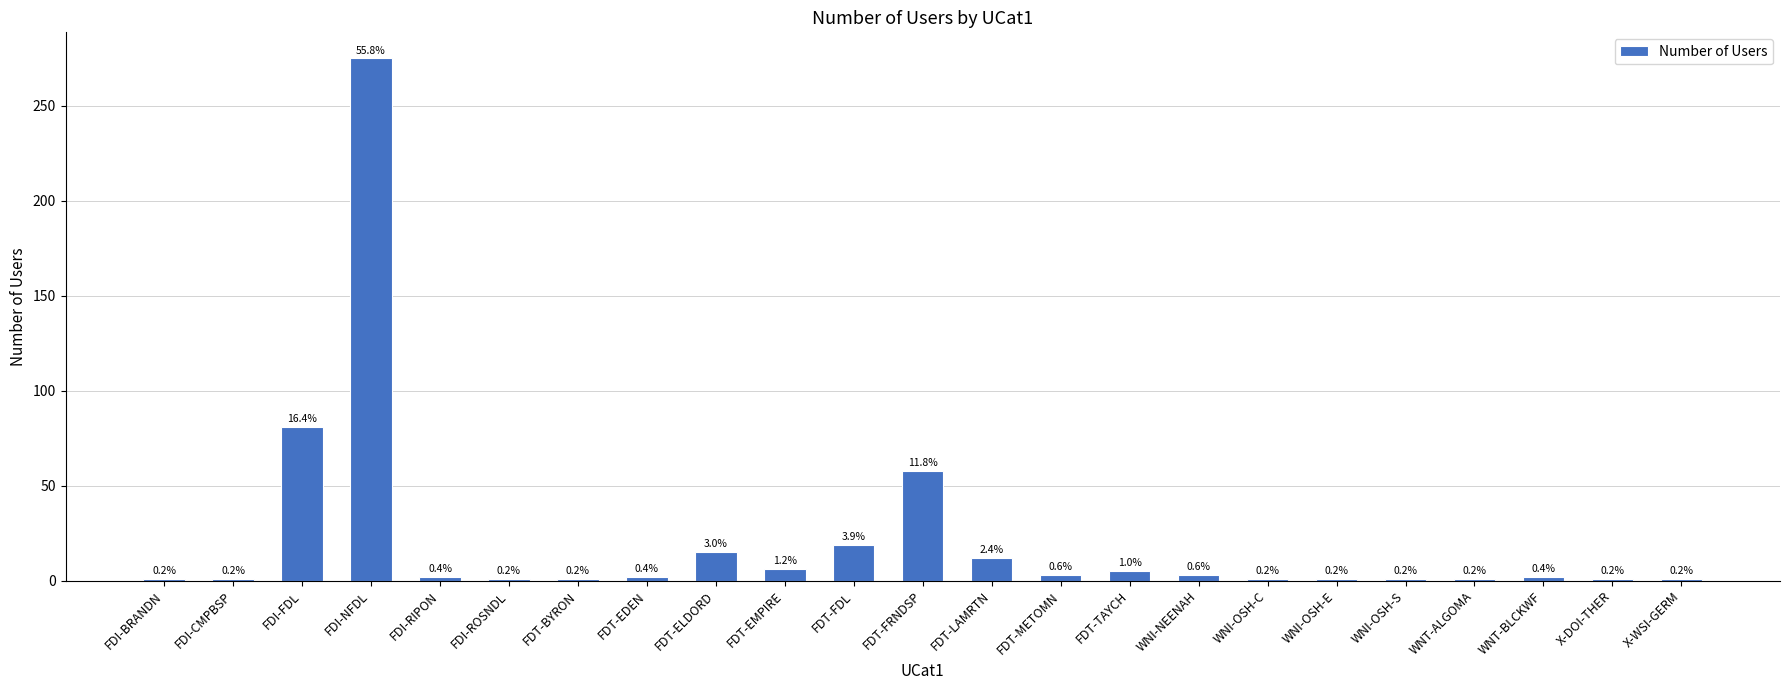

The value at FDT-ELDORD is 15. True or false?

True